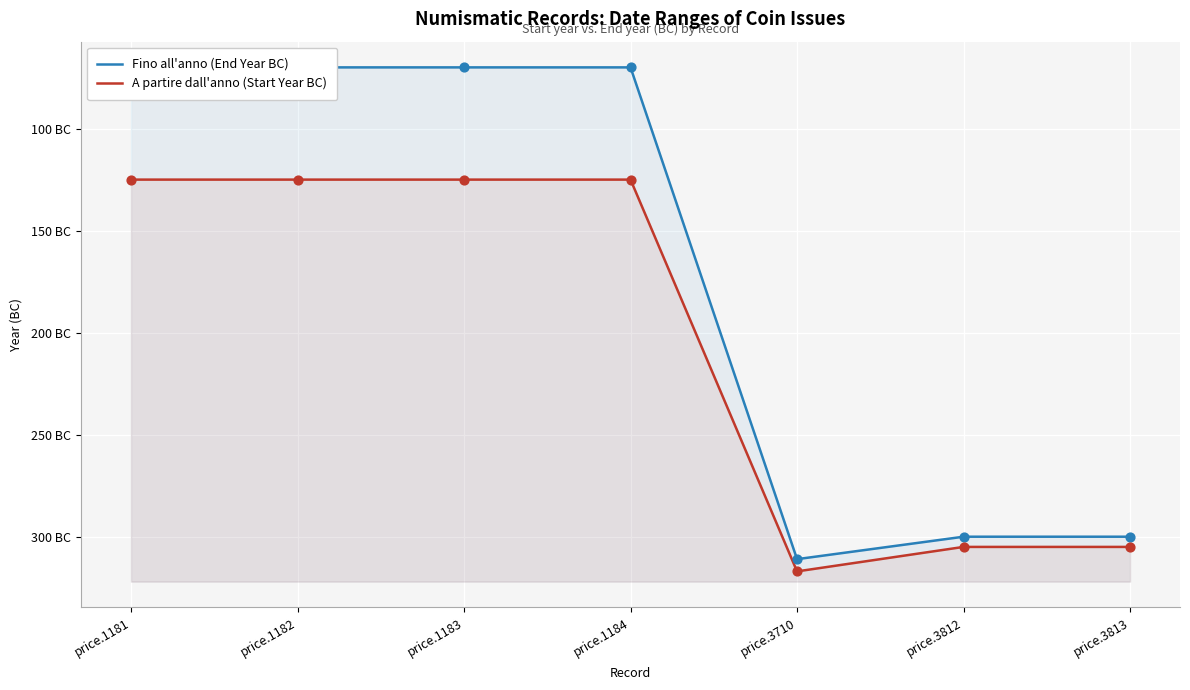

What are all the series names shown in the legend?

Fino all'anno (End Year BC), A partire dall'anno (Start Year BC)